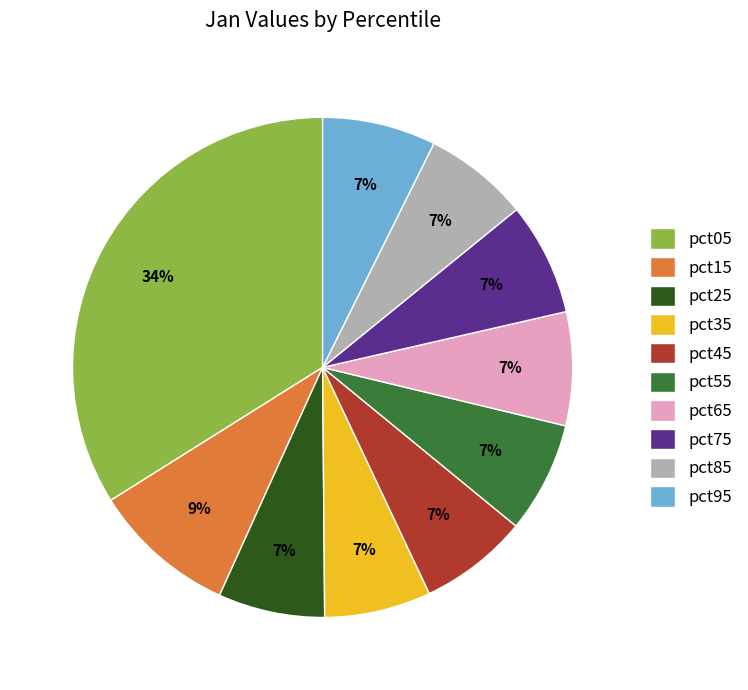

Is there a majority slice in this chart?

No